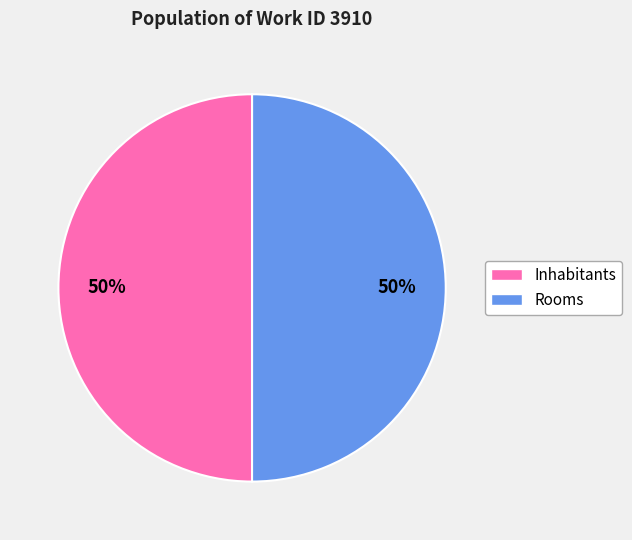

To the nearest percent, what portion does Rooms represent?

50%